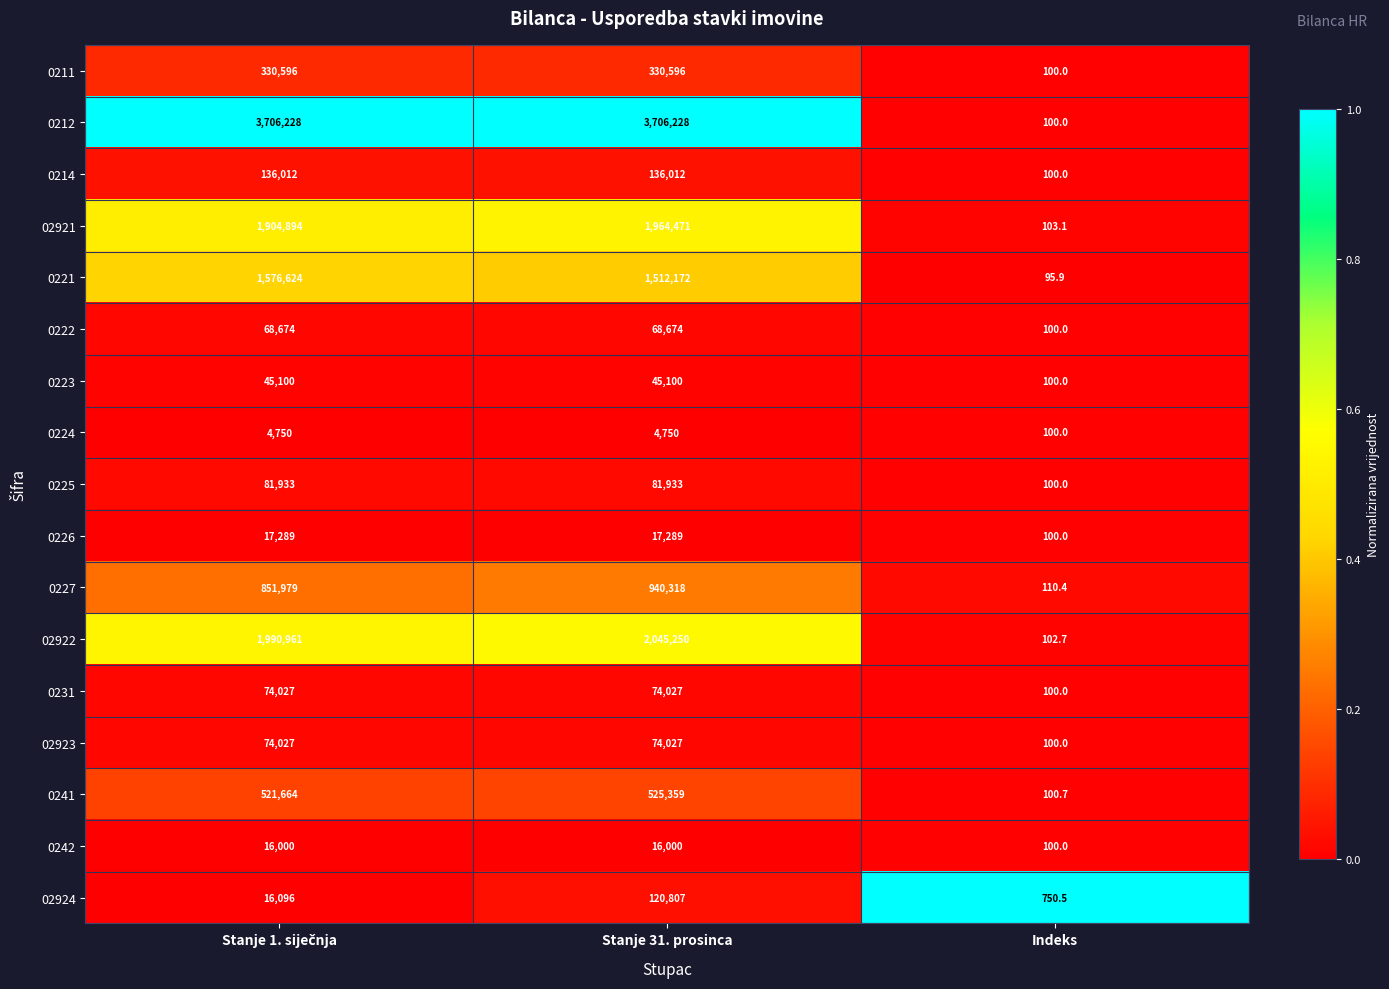

The 02922 series shows 102.7 at Indeks. True or false?

True